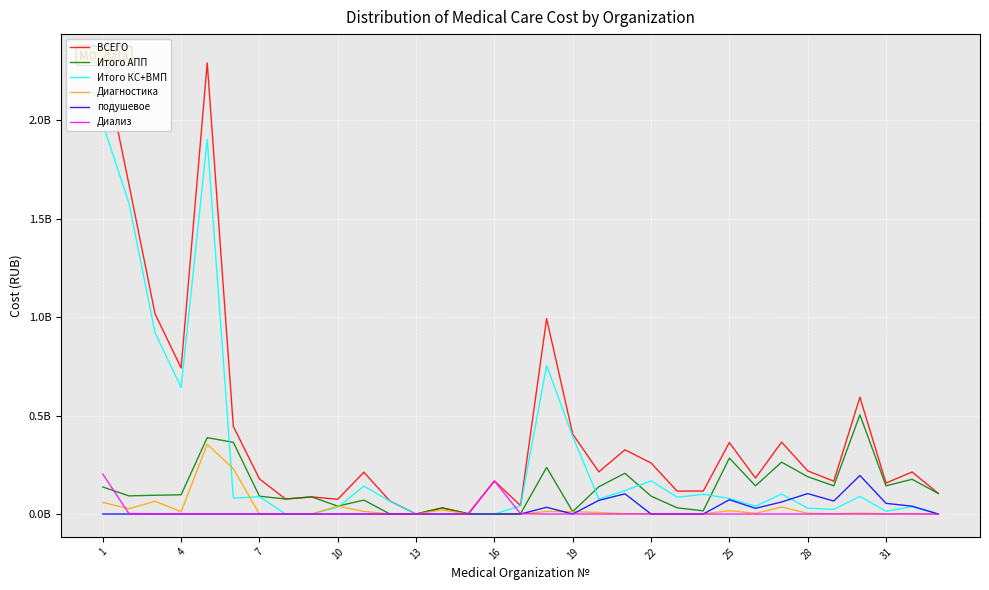

Between 28 and 25, which series saw the biggest shift?

ВСЕГО